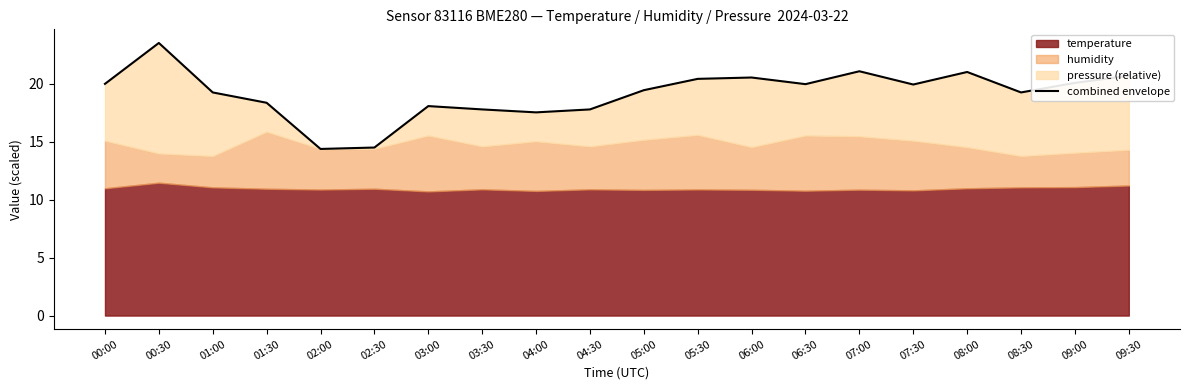

At which category does the data reach its first local valley?

02:00